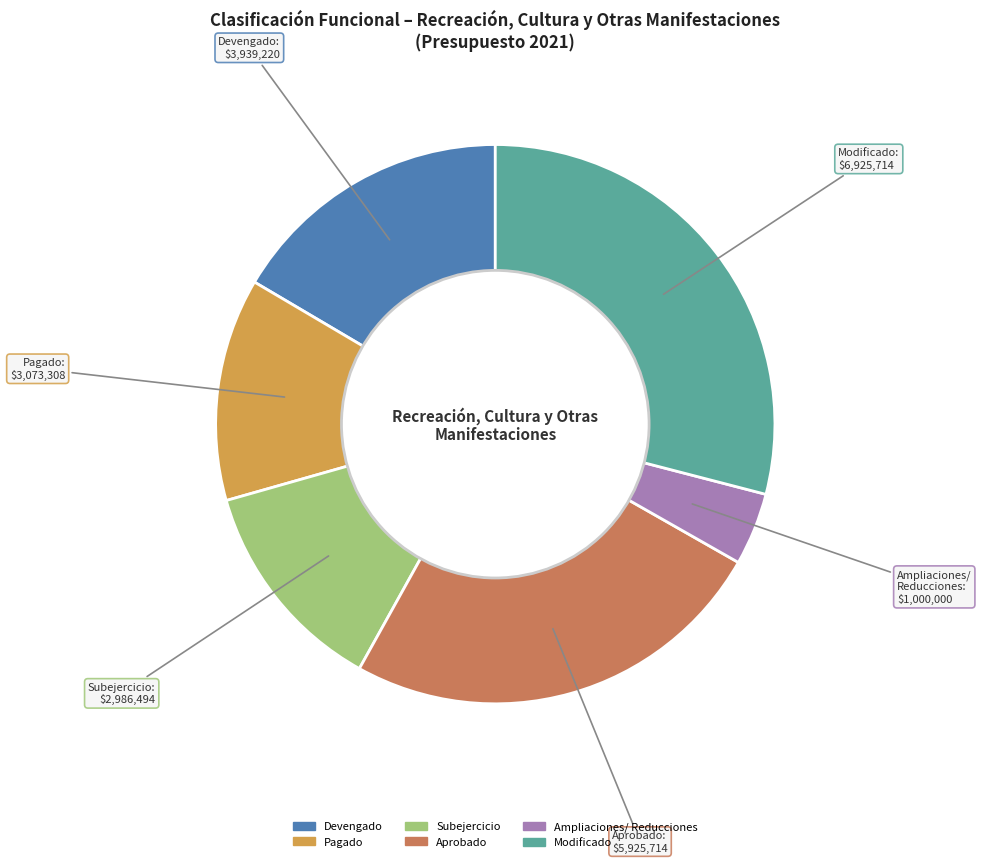

True or false: Aprobado accounts for 11% of the total.

False